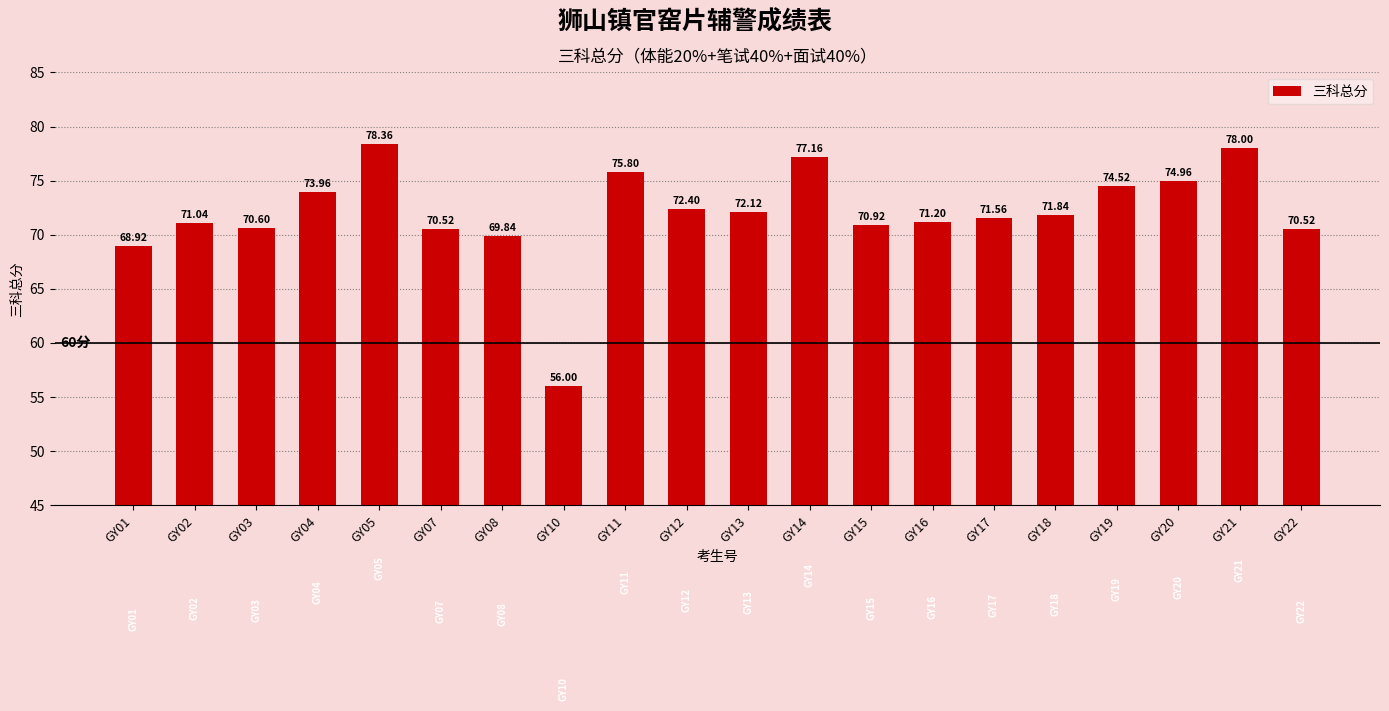

What is the value of the 12th bar from the left?

77.2